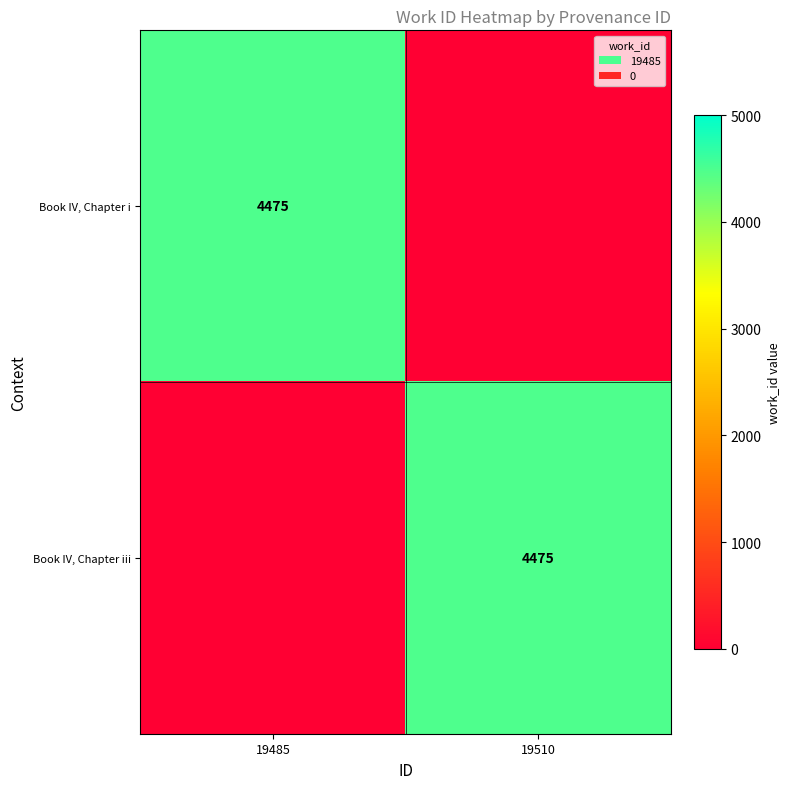

The Book IV, Chapter iii series shows 4475 at 19510. True or false?

True